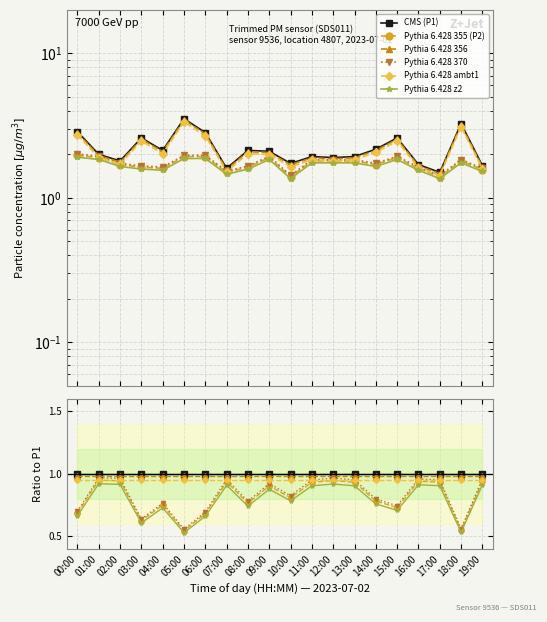

What is the highest value of the CMS (P1) series?

1.0